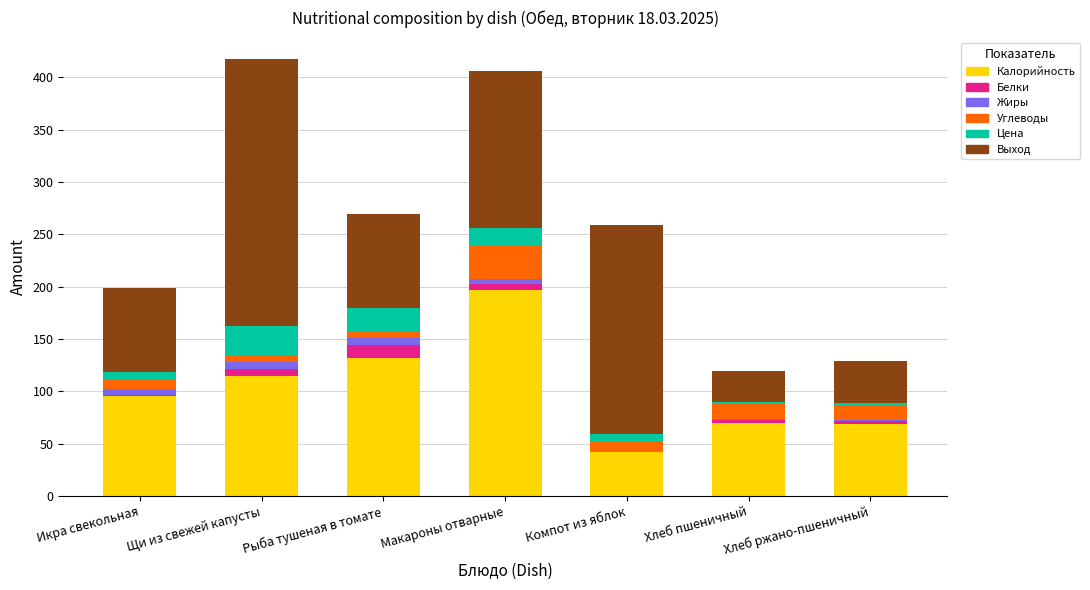

What is the highest value of the Калорийность series?

197.0